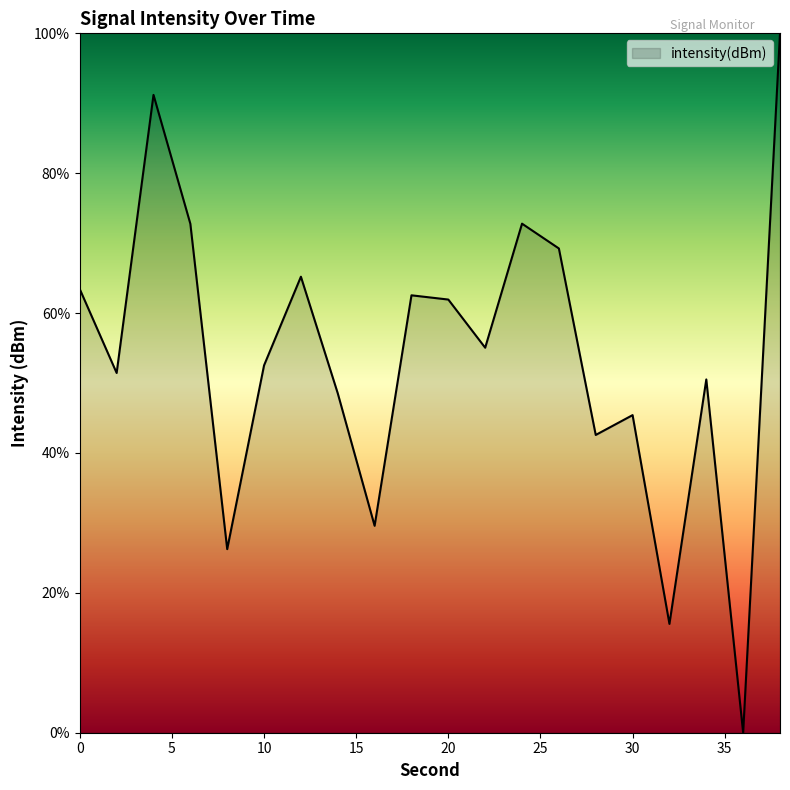

Reading left to right, list all the values displayed in this chart.

63.4	51.4	91.2	72.8	26.3	52.5	65.2	48.5	29.6	62.5	61.9	55.0	72.8	69.2	42.6	45.4	15.6	50.5	0.0	100.0